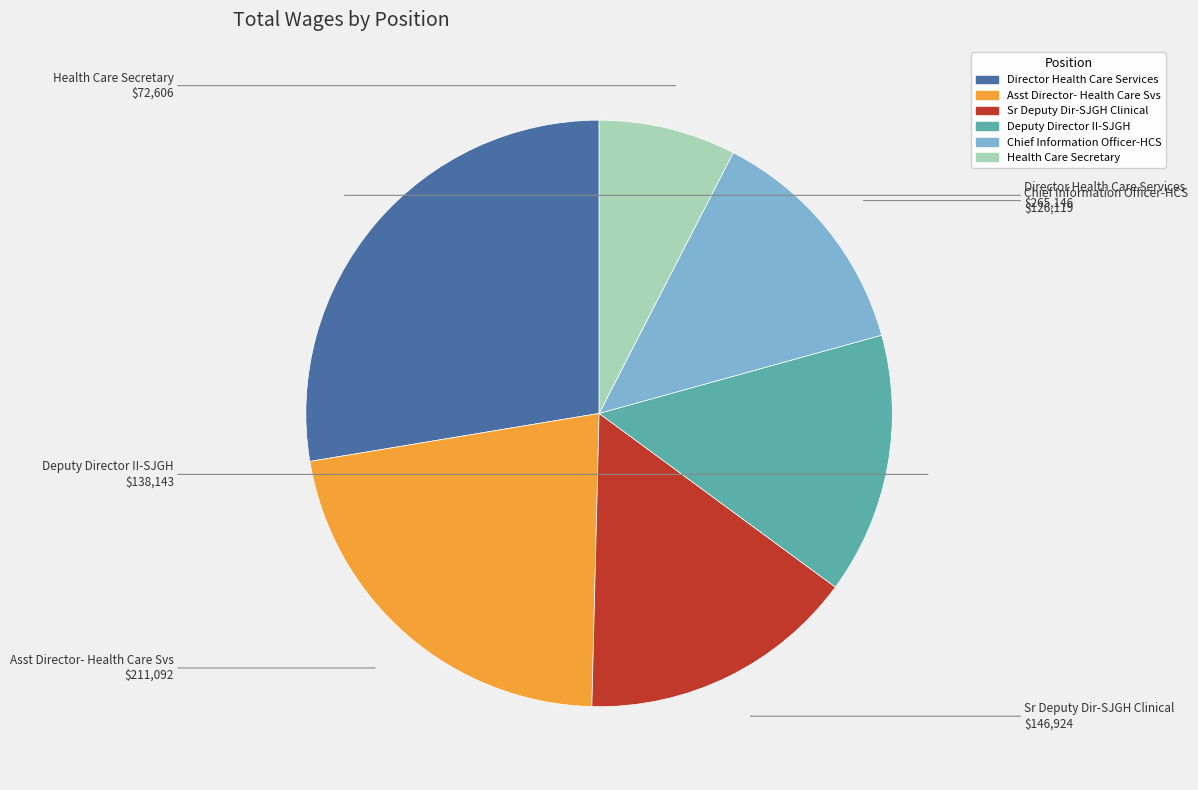

Which slice is the largest?

Director Health Care Services